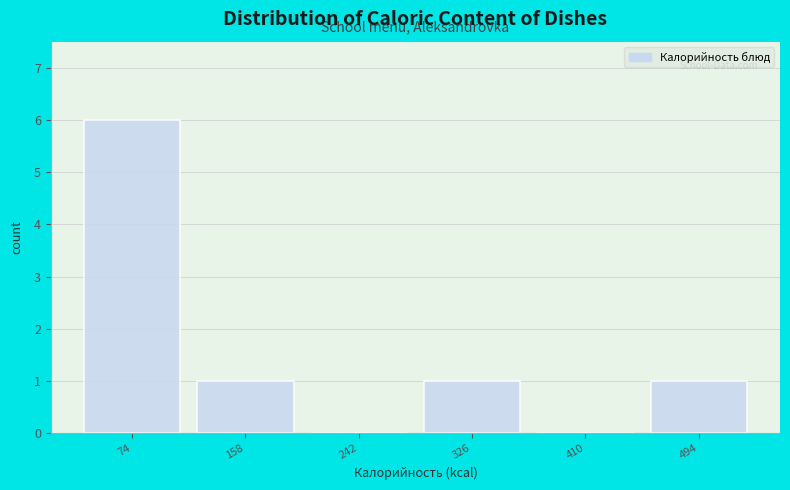

What is the height of the bar covering 450 to 540 on the x-axis? Neither the bar edges nor the heights are printed on the chart, so give them approximately, as read against the axes.

1